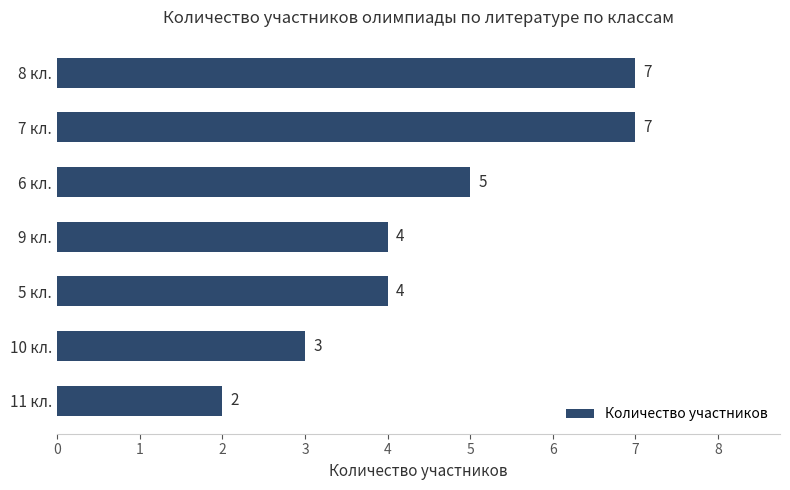

What is the change in value from 10 кл. to 8 кл.?

+4